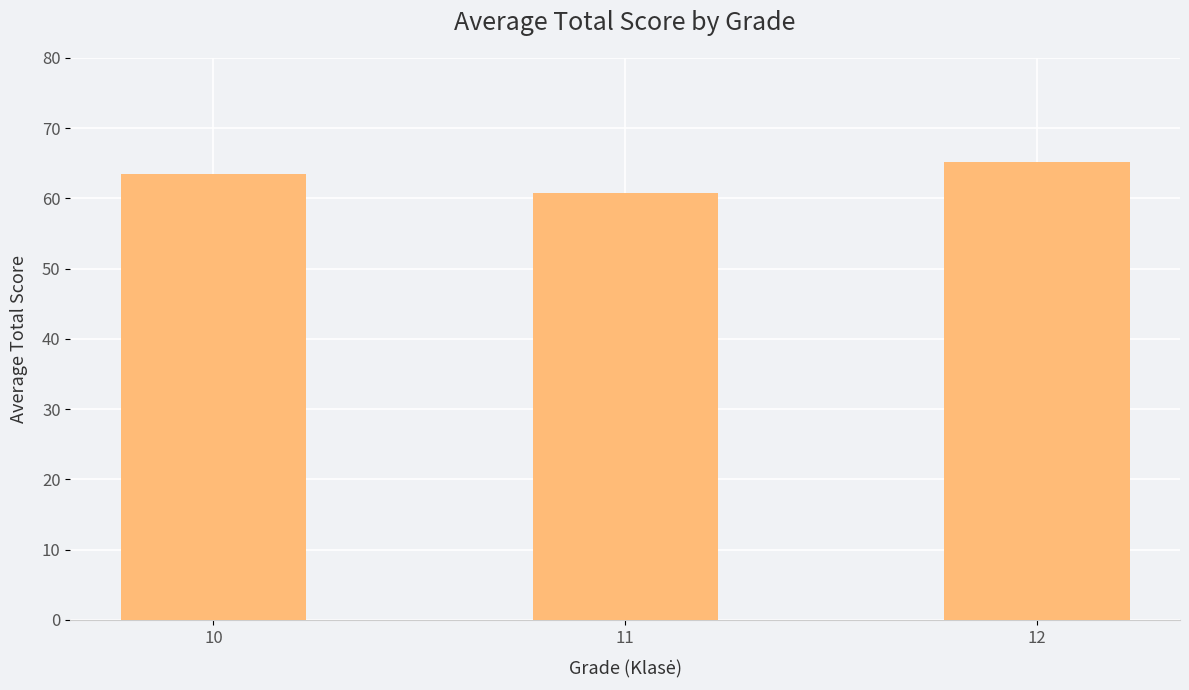

What is the sum of all values?

189.4